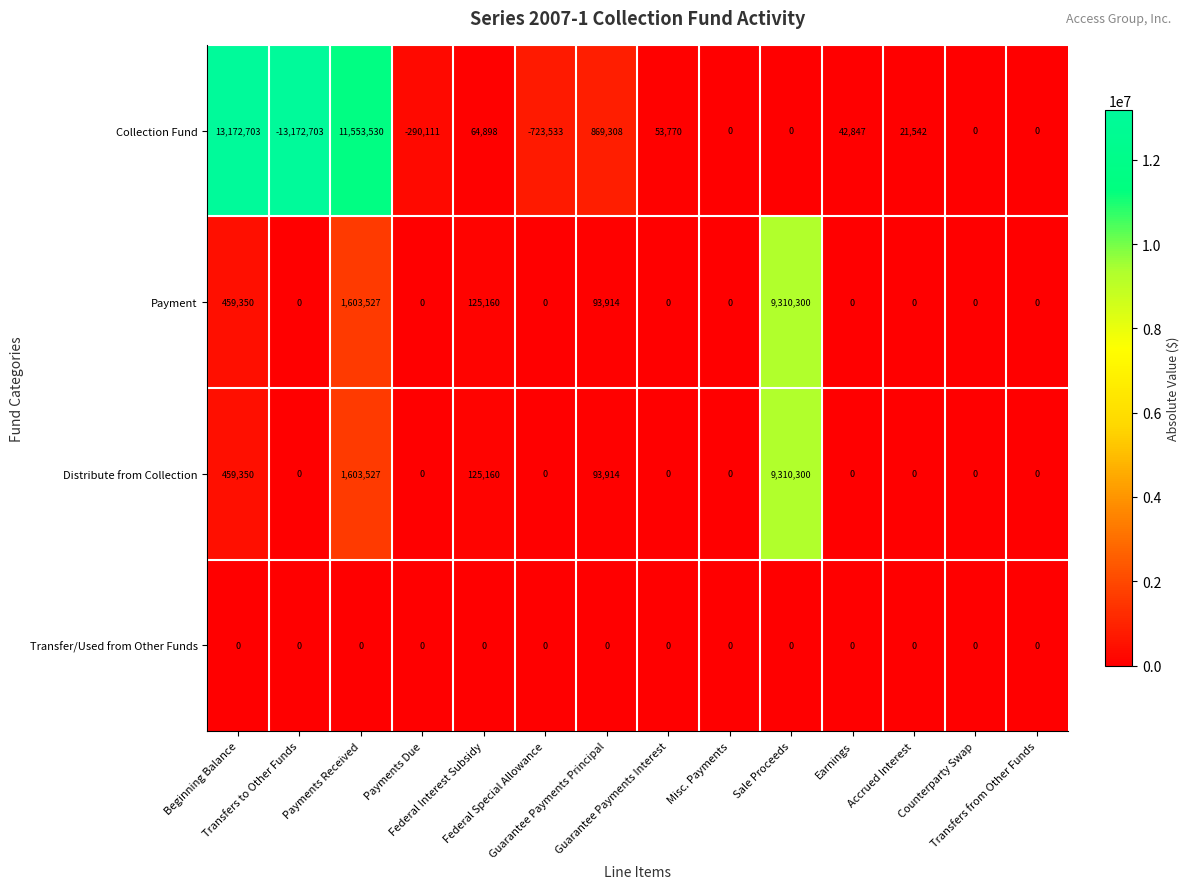

What is the difference between the maximum and minimum values in the Collection Fund series?

26345406